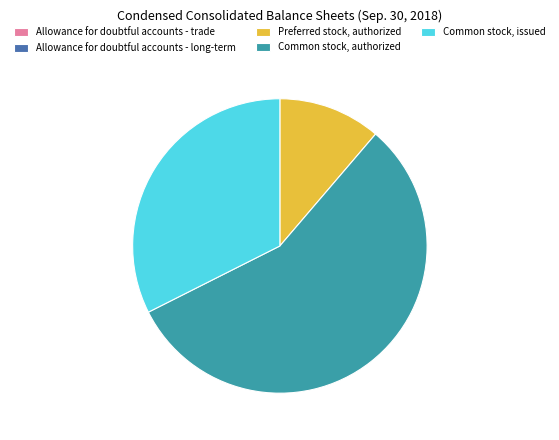

What is the largest slice in the pie chart?

Common stock, authorized